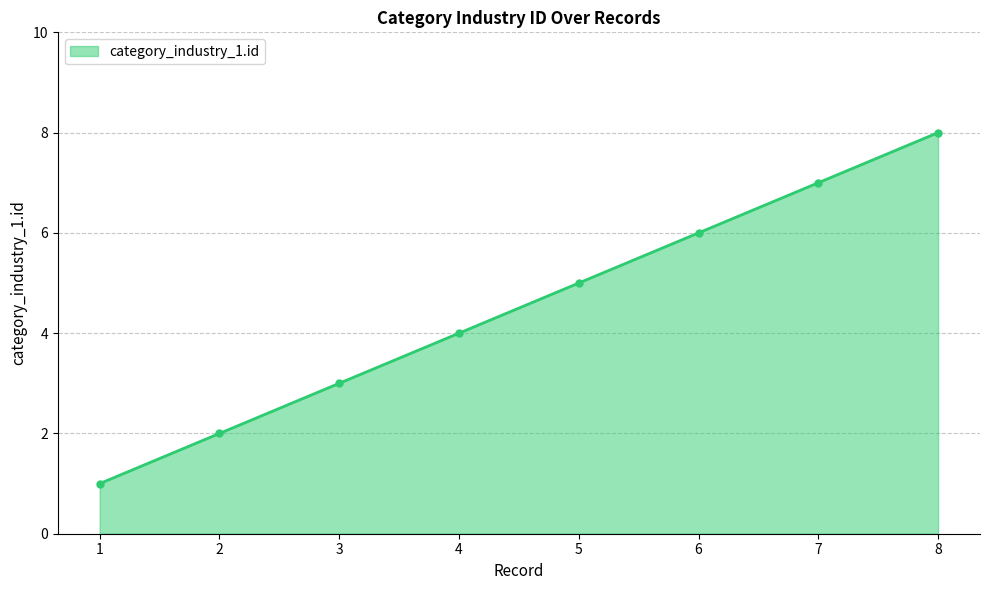

What is the difference between the maximum and minimum values?

7